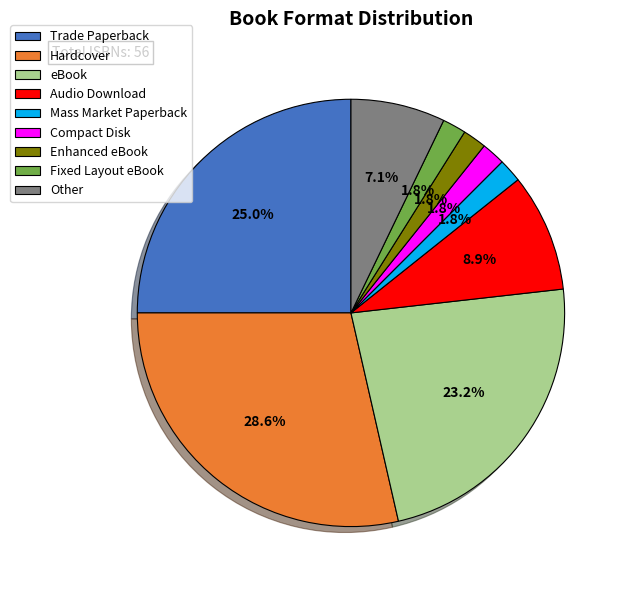

Count the number of slices in the pie.

9